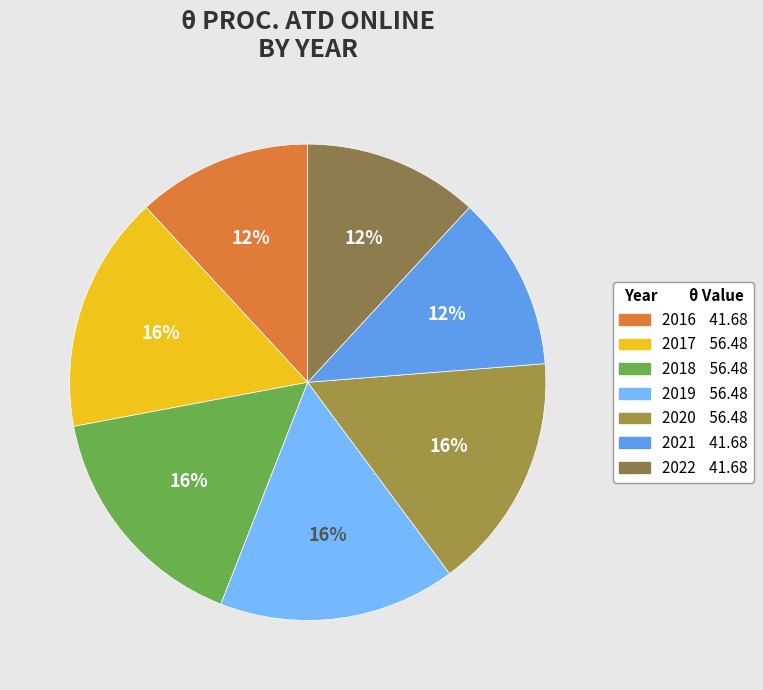

To the nearest percent, what portion does 2017 represent?

16%